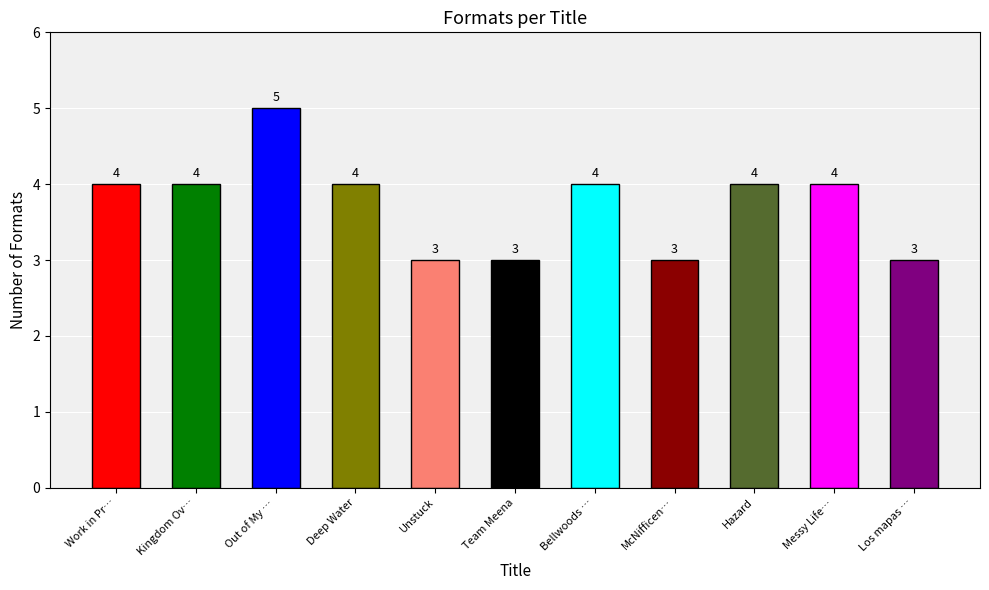

Count the number of data series in this chart.

1